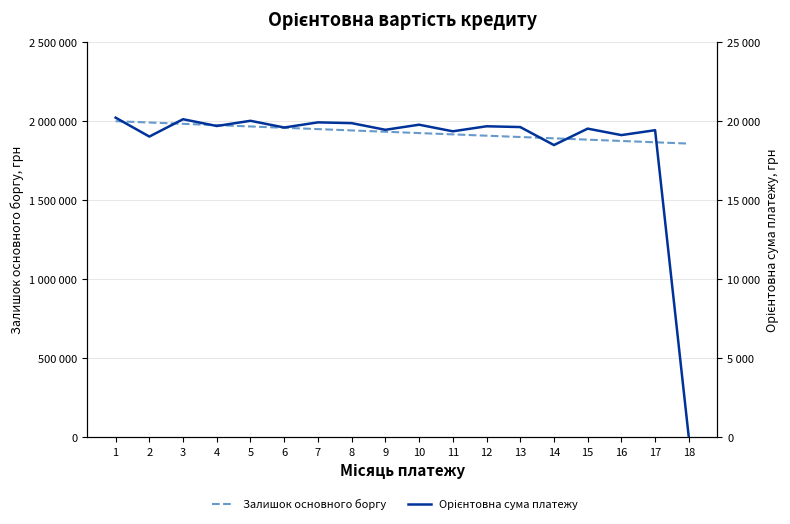

Does the chart display data point markers on the line(s)?

No